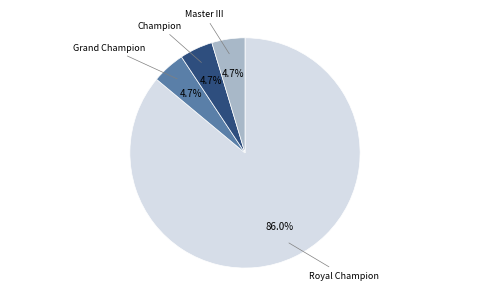

The Champion slice represents 5% of the pie. True or false?

True